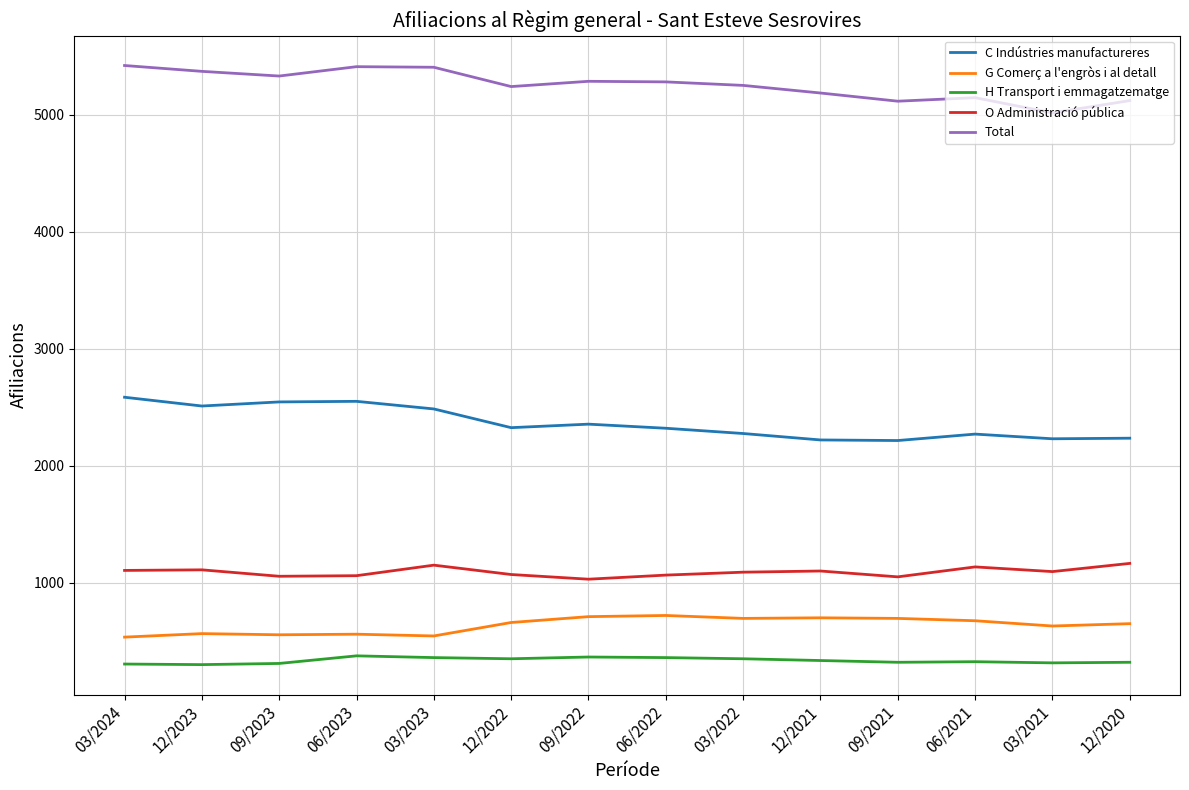

Is this an area chart (filled region under the line)?

No